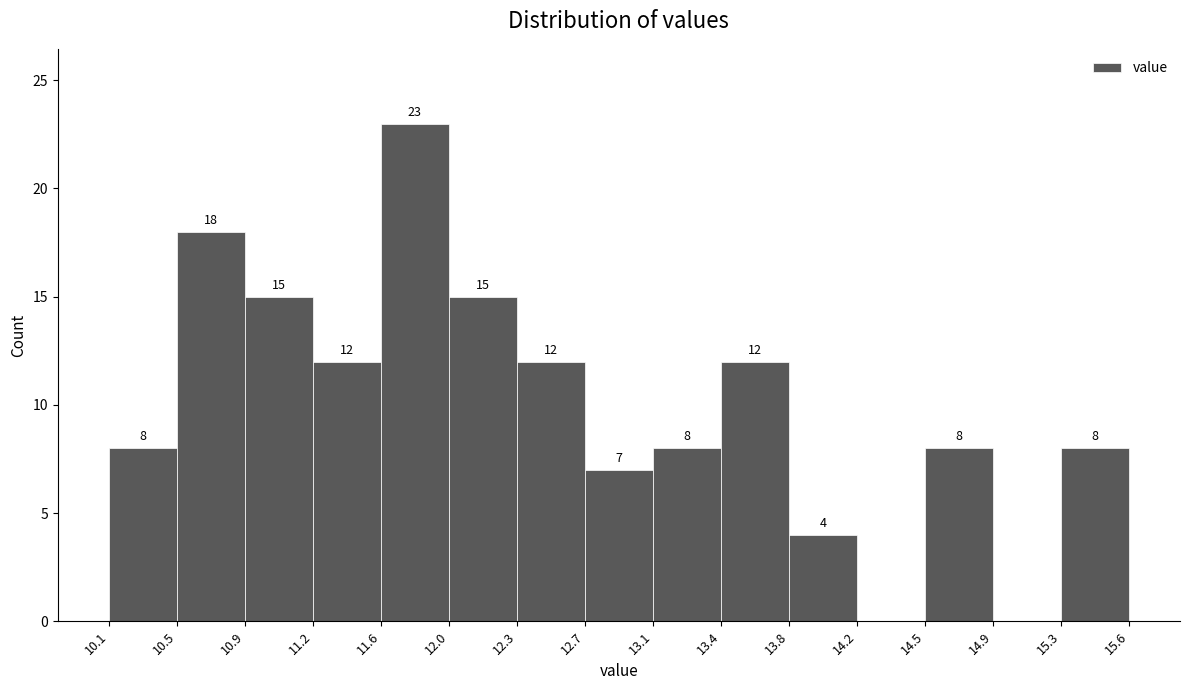

Over which range of the x-axis is the bar tallest?

11.6 to 12.0